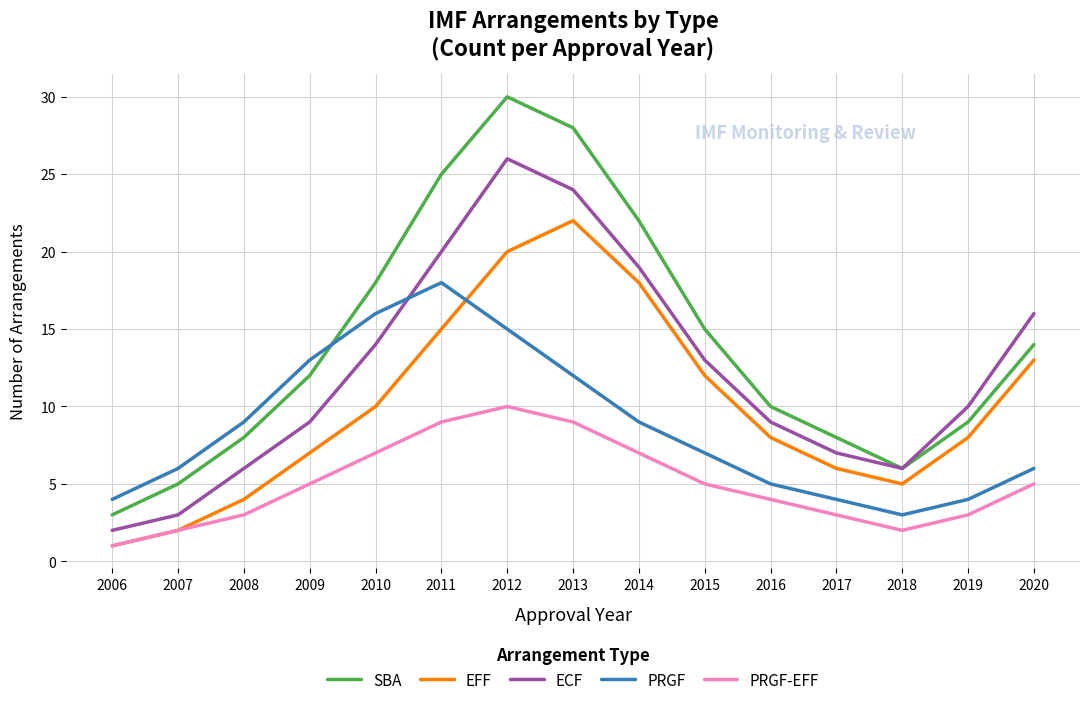

What is the difference between the highest and lowest values at 2013?

19